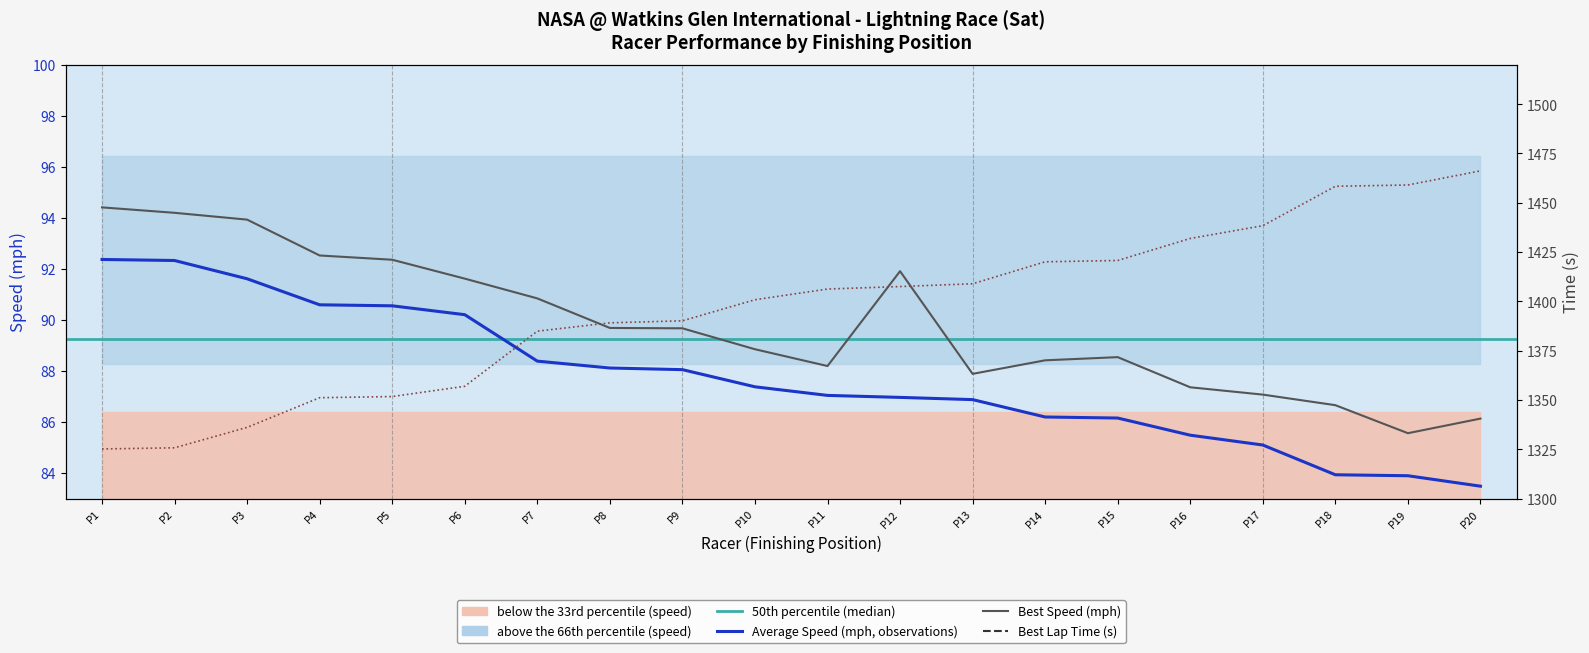

What is the maximum value shown in the chart?

1466.2